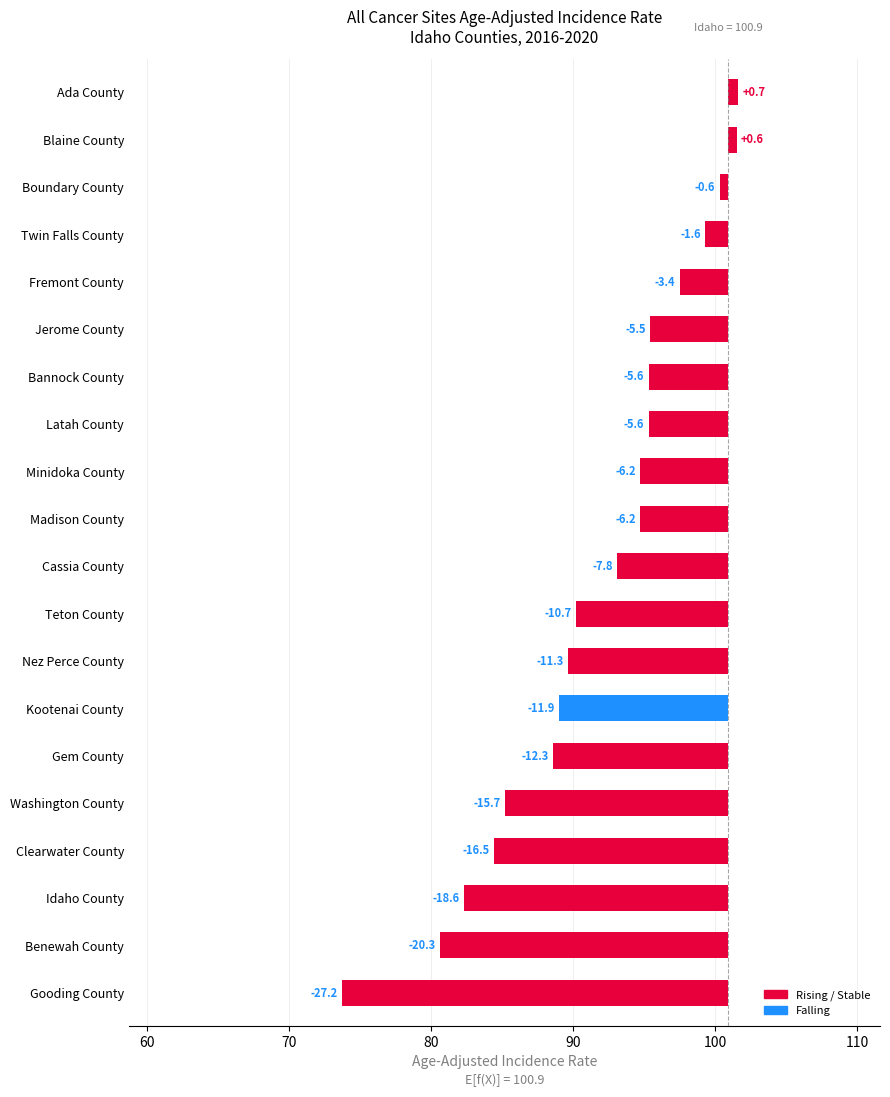

How many data points are above -6?

8